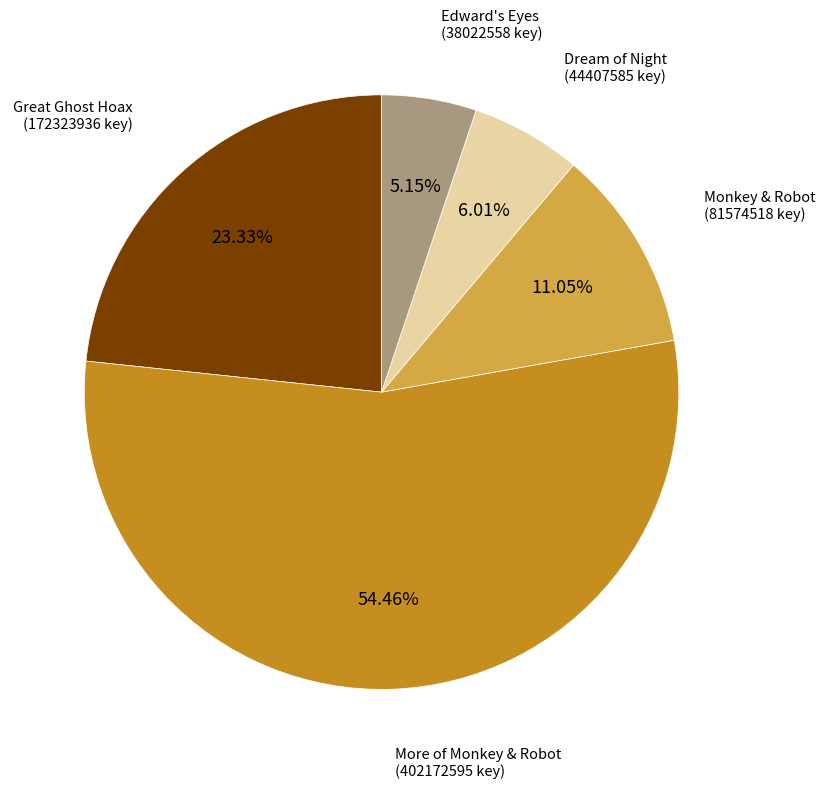

To the nearest percent, what is the average slice percentage?

20%